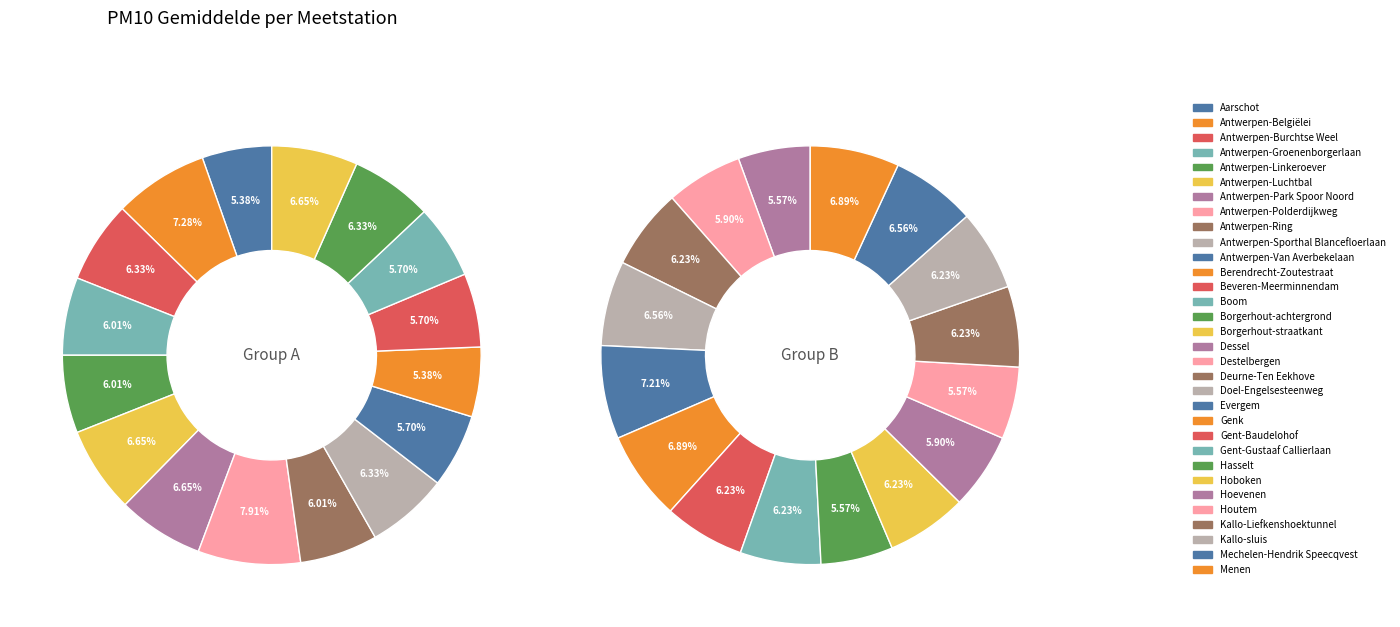

How many segments does this pie chart have?

32